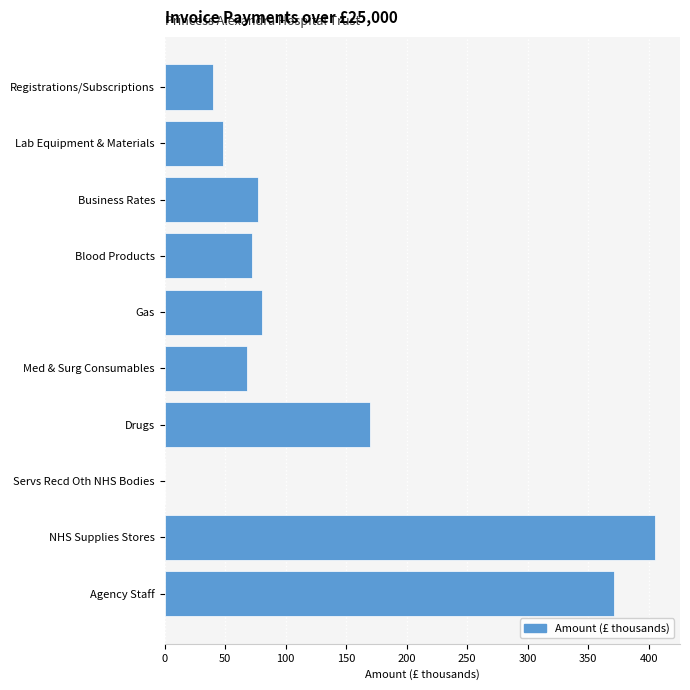

How many distinct data groups are displayed?

1